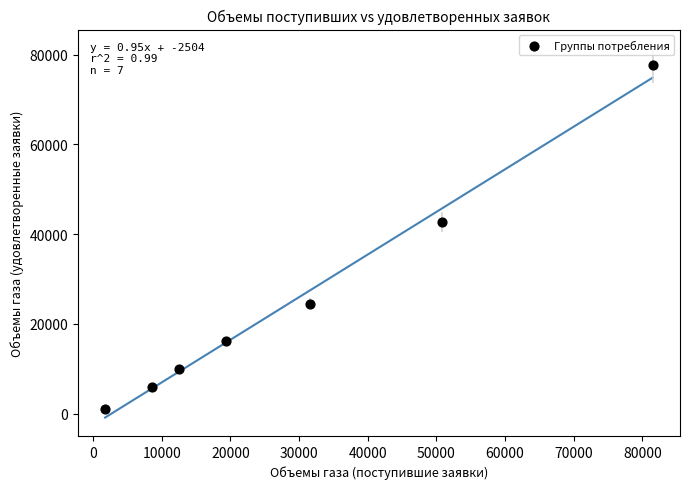

What Y value in the scatter plot is closest to 39299?

42716.8